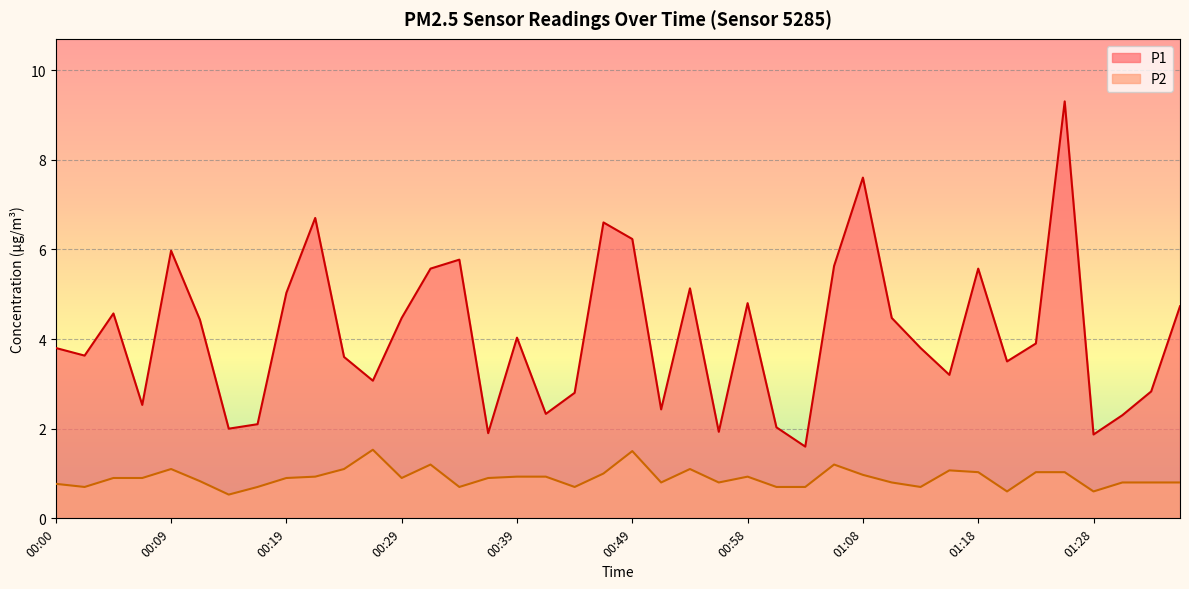

List the labels in order of P2 value, smallest first.

00:14, 01:20, 01:28, 00:02, 00:17, 00:34, 00:44, 01:01, 01:03, 01:13, 00:00, 00:51, 00:56, 01:11, 01:30, 01:33, 01:35, 00:12, 00:05, 00:07, 00:19, 00:29, 00:36, 00:22, 00:39, 00:41, 00:58, 01:08, 00:46, 01:18, 01:23, 01:25, 01:16, 00:09, 00:24, 00:53, 00:31, 01:06, 00:49, 00:26